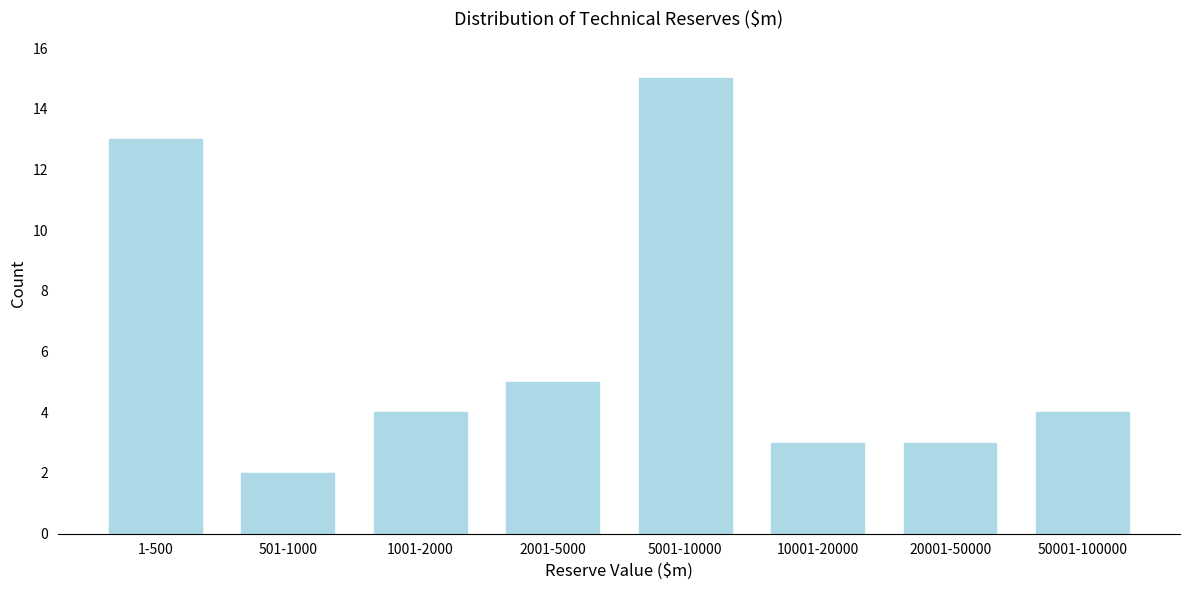

Reading right to left, extract all data points from this chart.

4	3	3	15	5	4	2	13